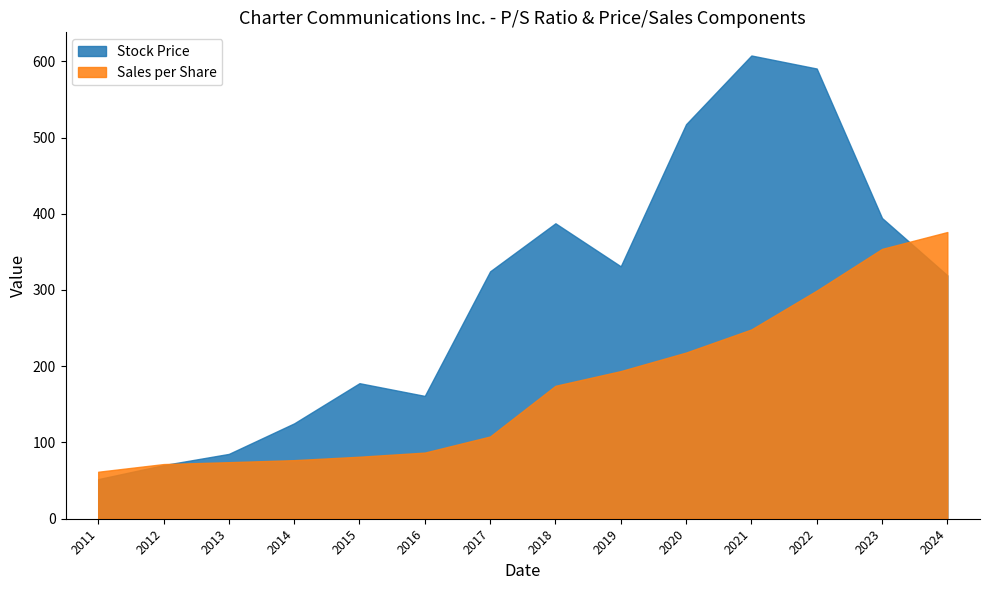

True or false: P/S and Sales per Share intersect in this chart.

False